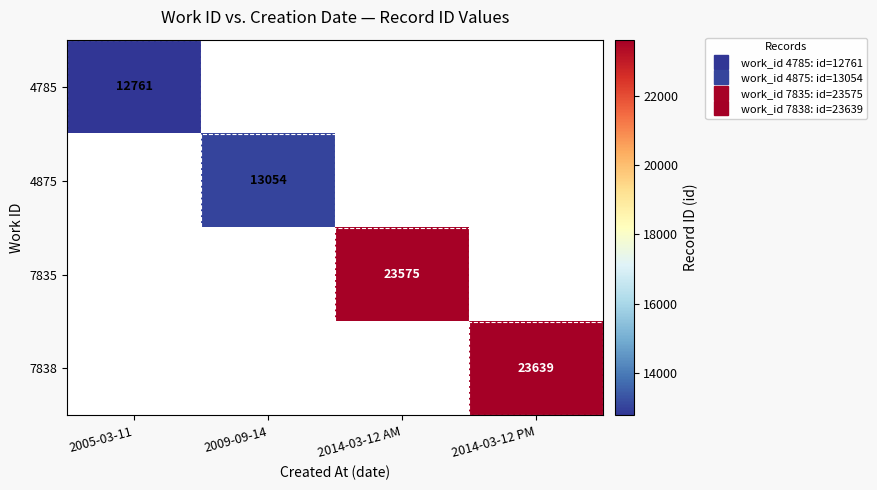

At which category does the chart reach its peak across all series?

2014-03-12 PM